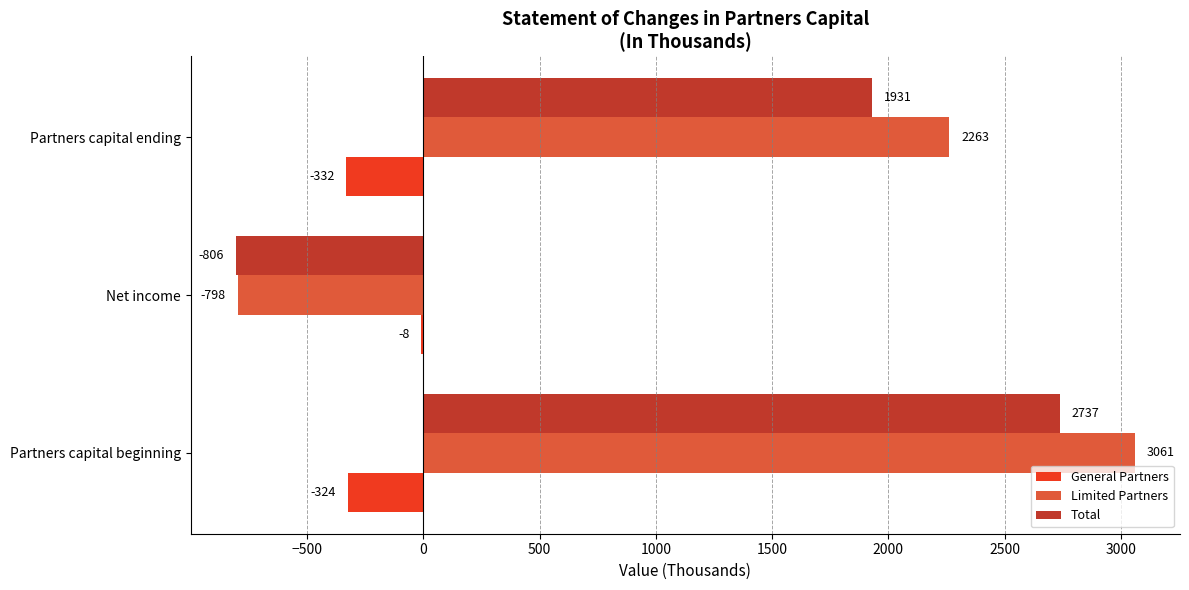

Count the number of data series in this chart.

3